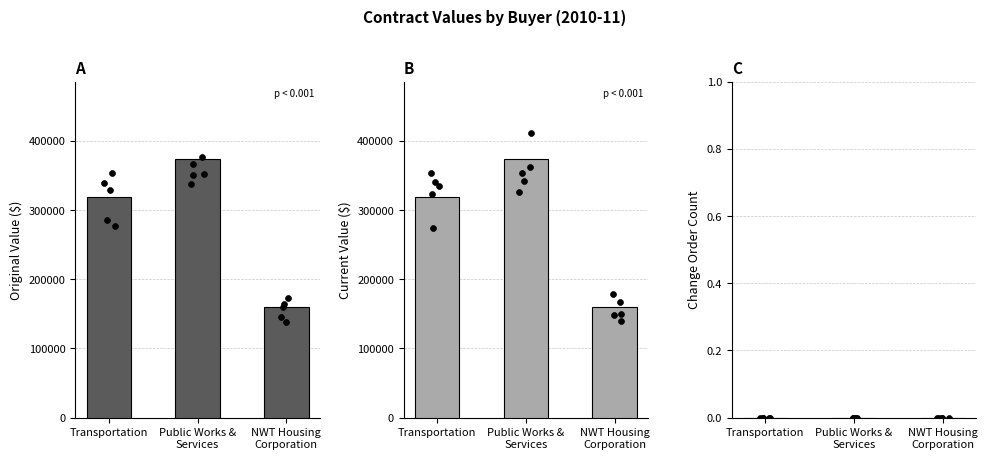

At which category is the sum across all series the highest?

Public Works &
Services